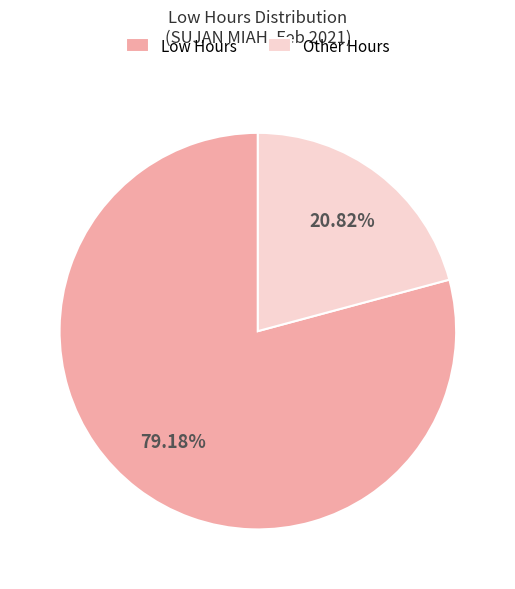

Rank the categories by value from highest to lowest.

Low Hours, Other Hours